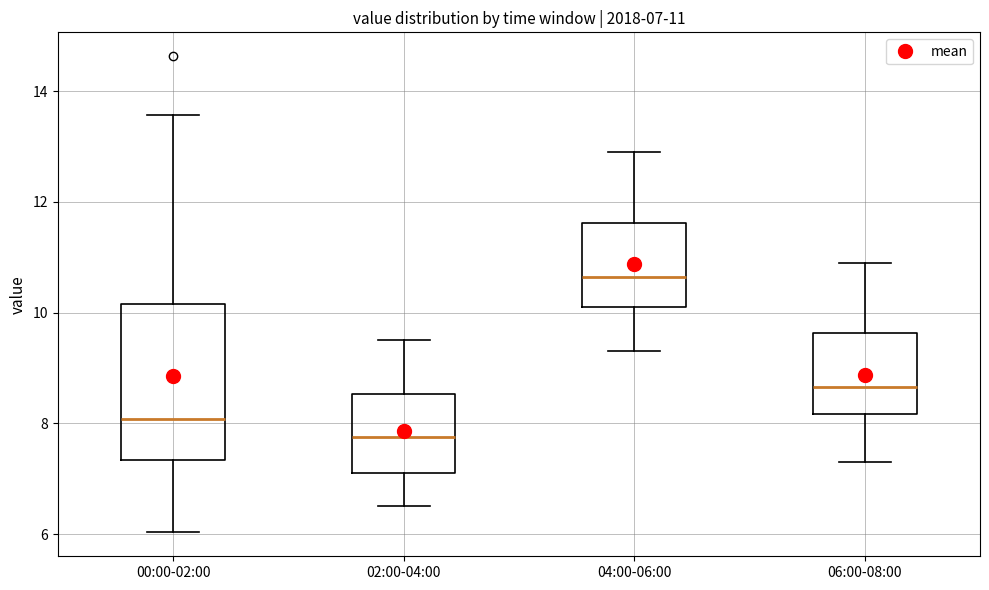

Which box has the highest median line?

04:00-06:00